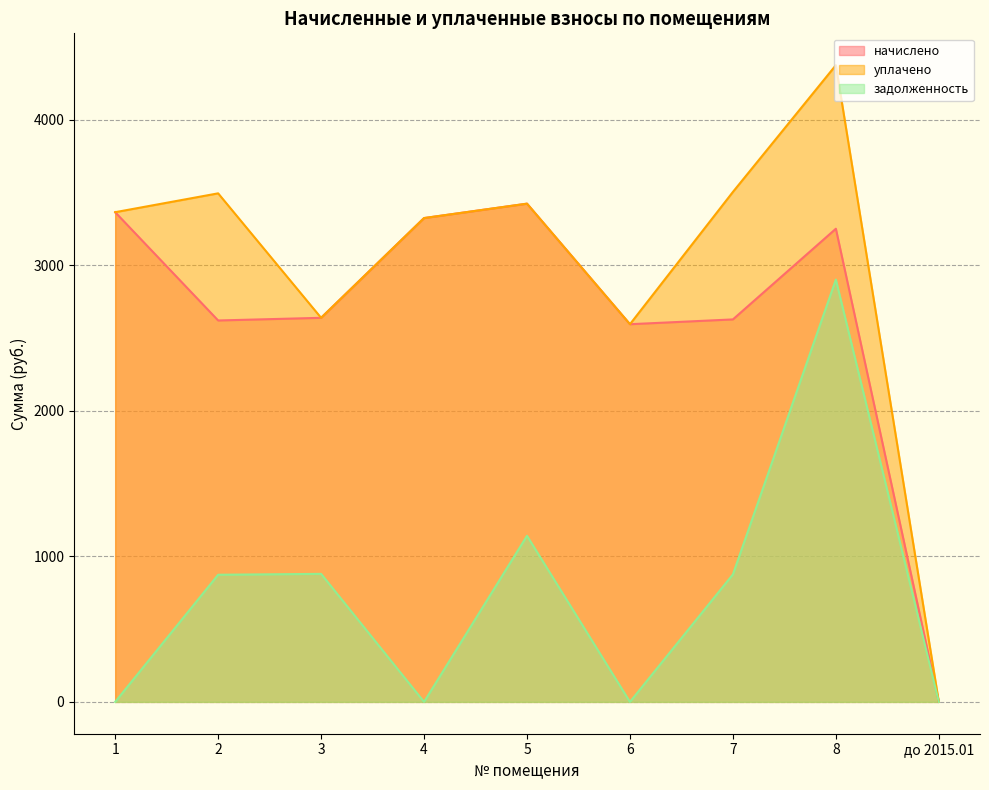

How many values in задолженность are above zero?

5